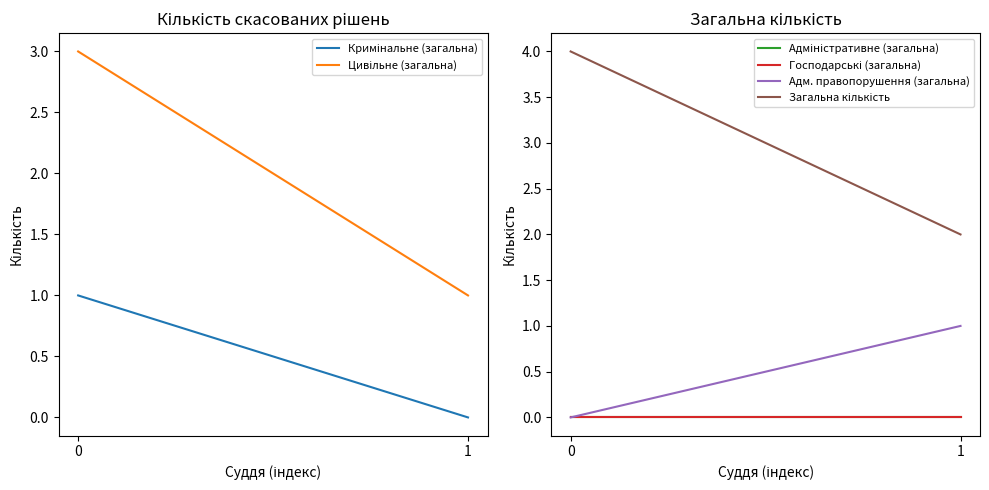

What is the lowest value of the Загальна кількість series?

2